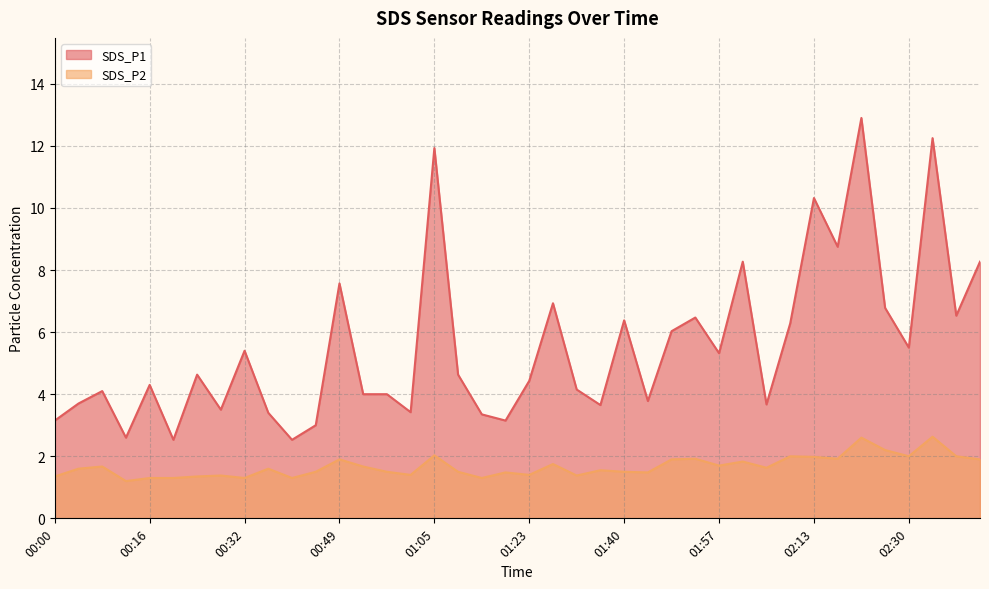

What value does the SDS_P2 series have at 00:40?

1.3